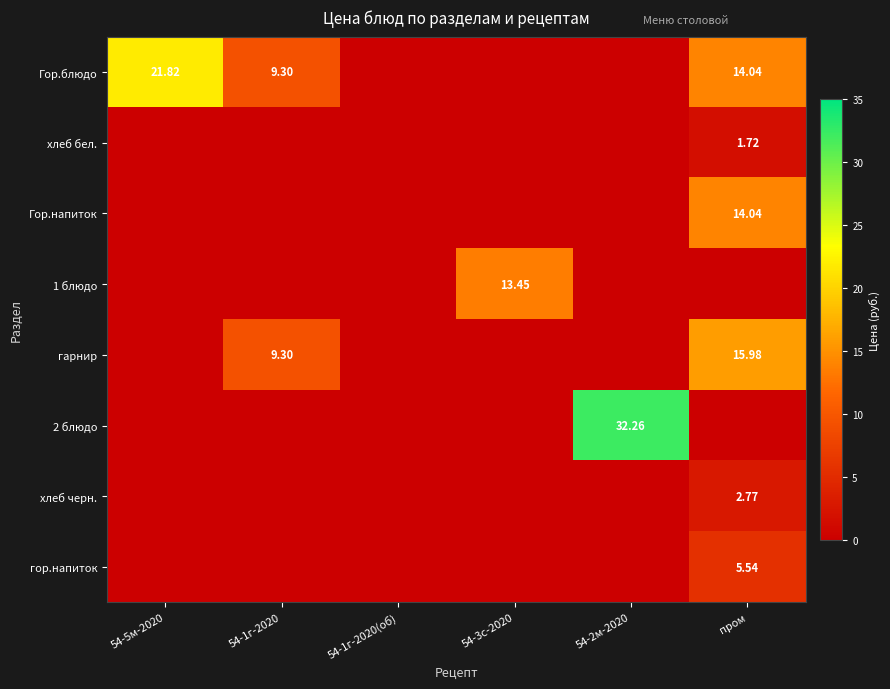

True or false: хлеб бел. has a value of 0.6 at 54-3с-2020.

False